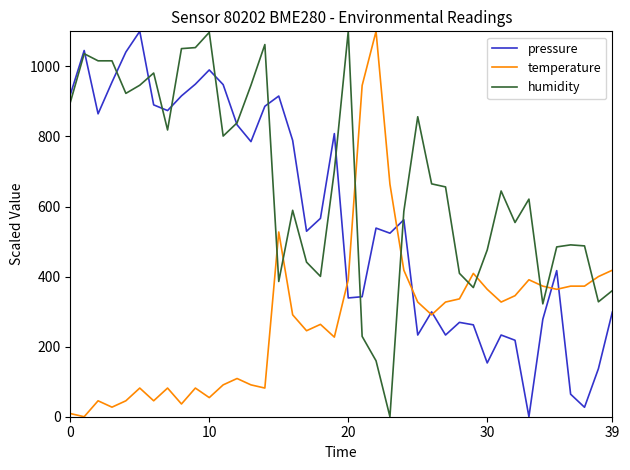

List the series in order of their overall mean, lowest first.

temperature, pressure, humidity